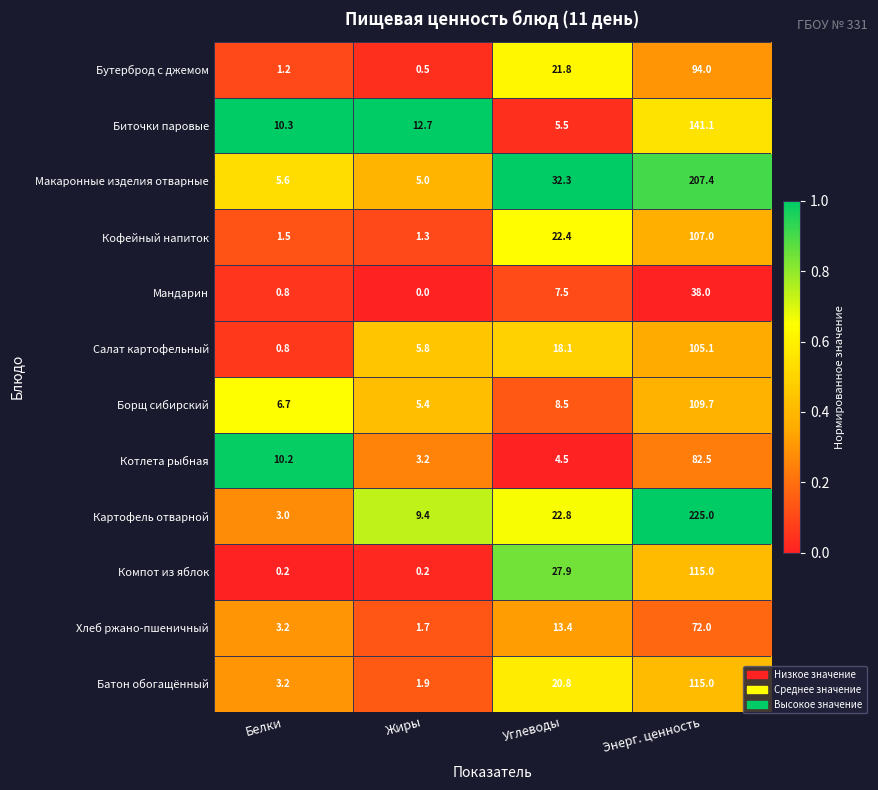

The value of Борщ сибирский at Белки is 6.7. True or false?

True